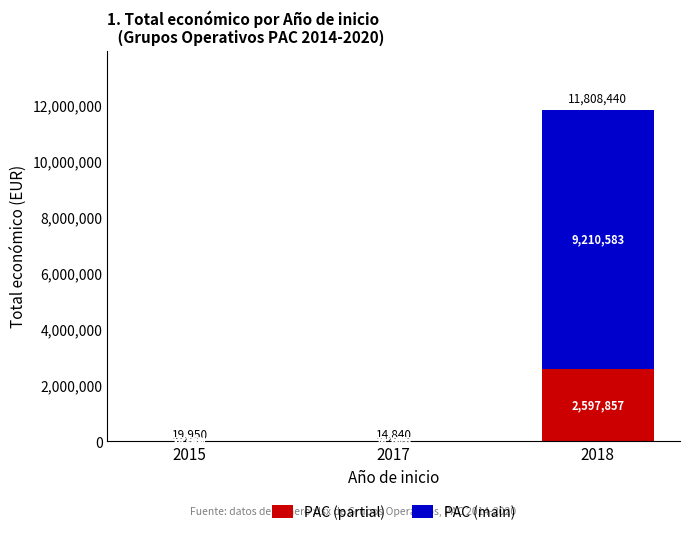

What is the total value across all series at 2017?

14840